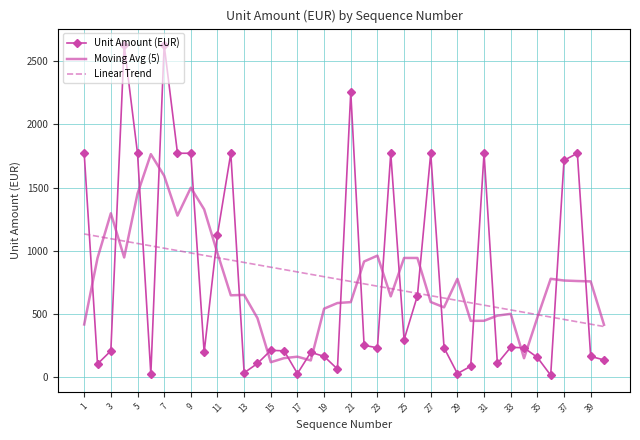

Rank the series by their maximum value, from lowest to highest.

Linear Trend, Moving Avg (5), Unit Amount (EUR)